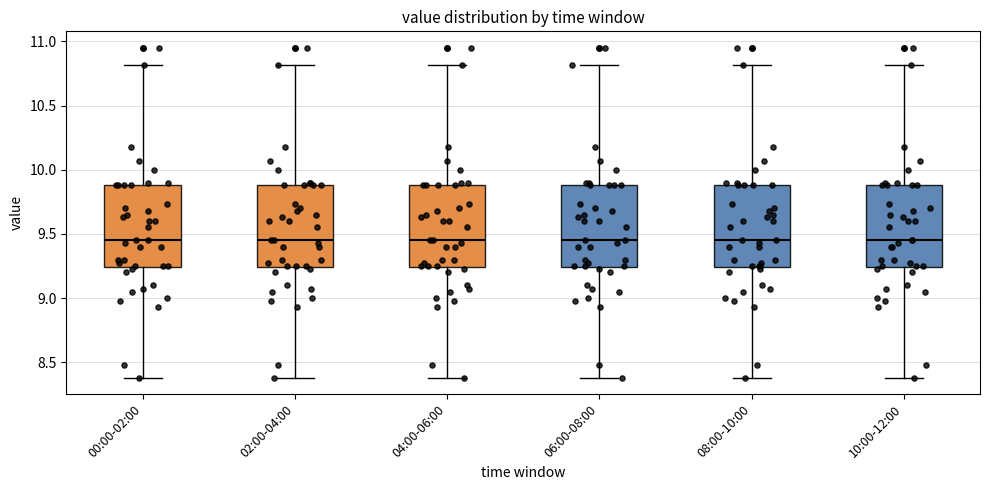

Where does the median line of the box for 10:00-12:00 sit on the y-axis? The values are not printed on the chart, so give them approximately, as read against the axis.

9.45